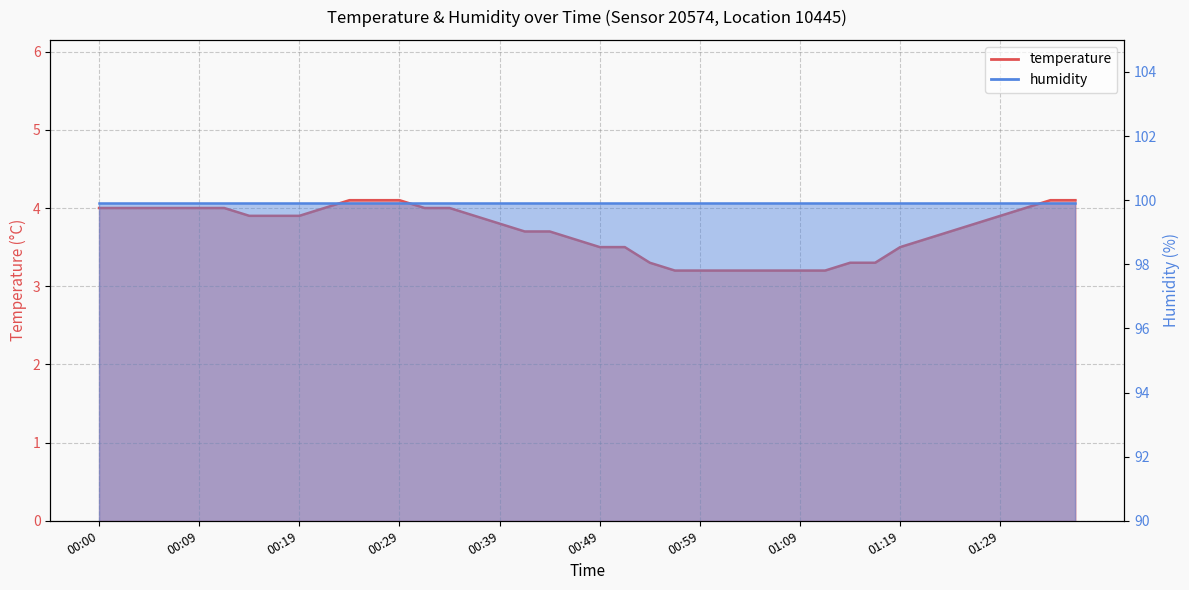

What is the sum of the values at 00:49 and 00:52?

7.0